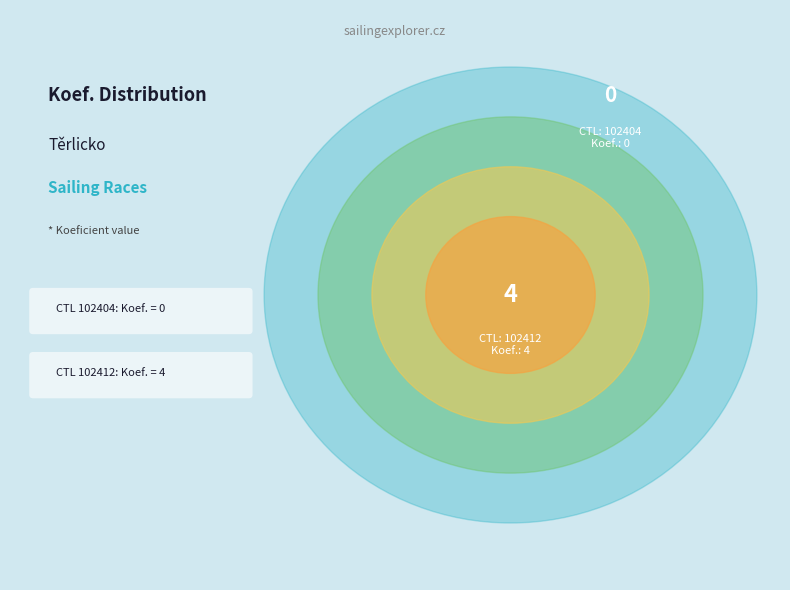

What percentage do 102412 and 102404 together represent?

100.0%